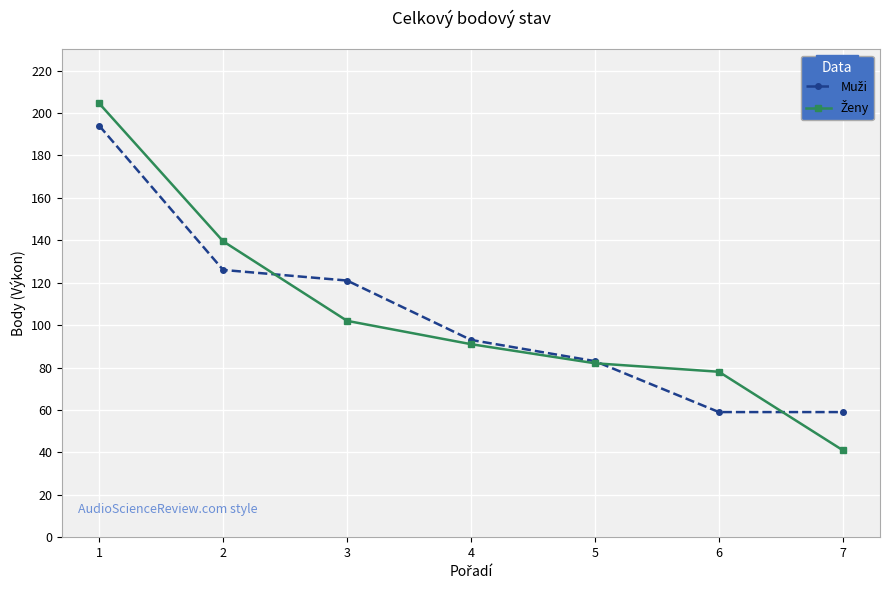

What is the total value across all series at 1?

398.5